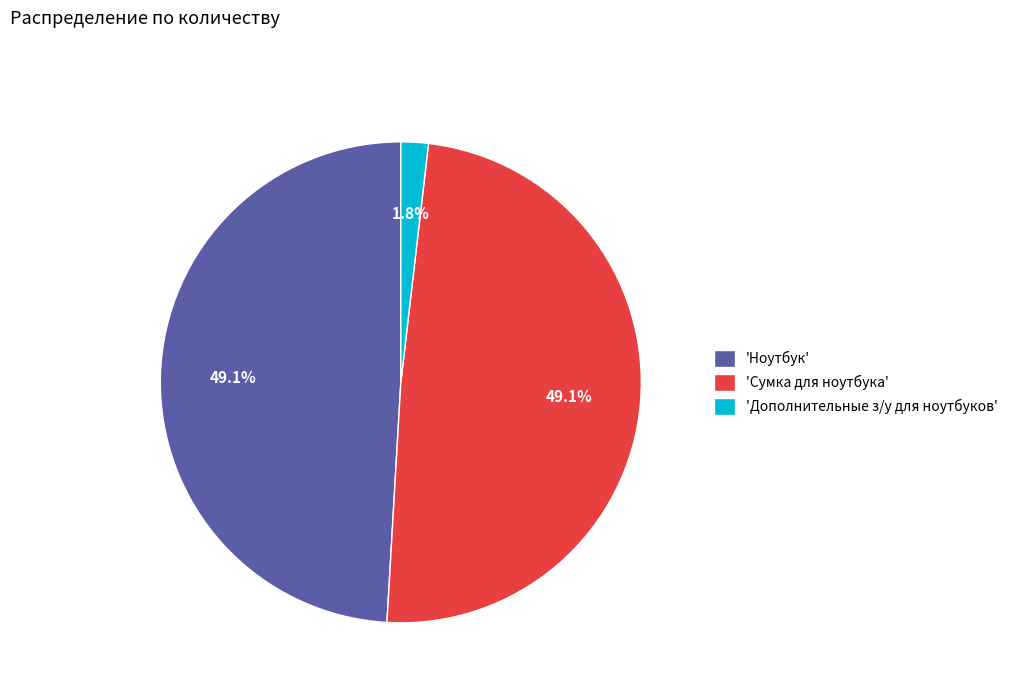

What is the smallest slice in the pie chart?

'Дополнительные з/у для ноутбуков'